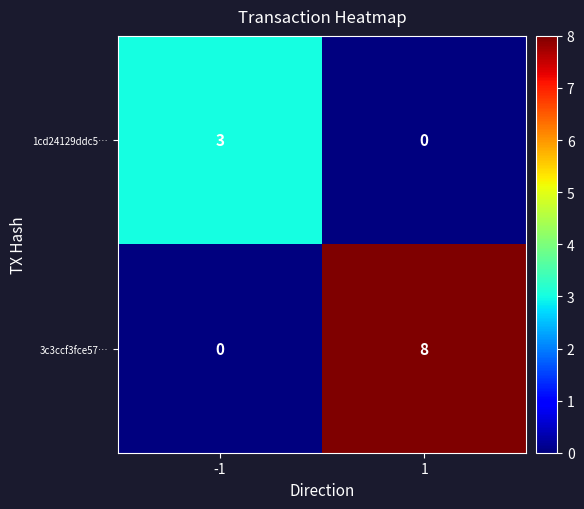

List the series in order of their overall mean, highest first.

3c3ccf3fce57…, 1cd24129ddc5…